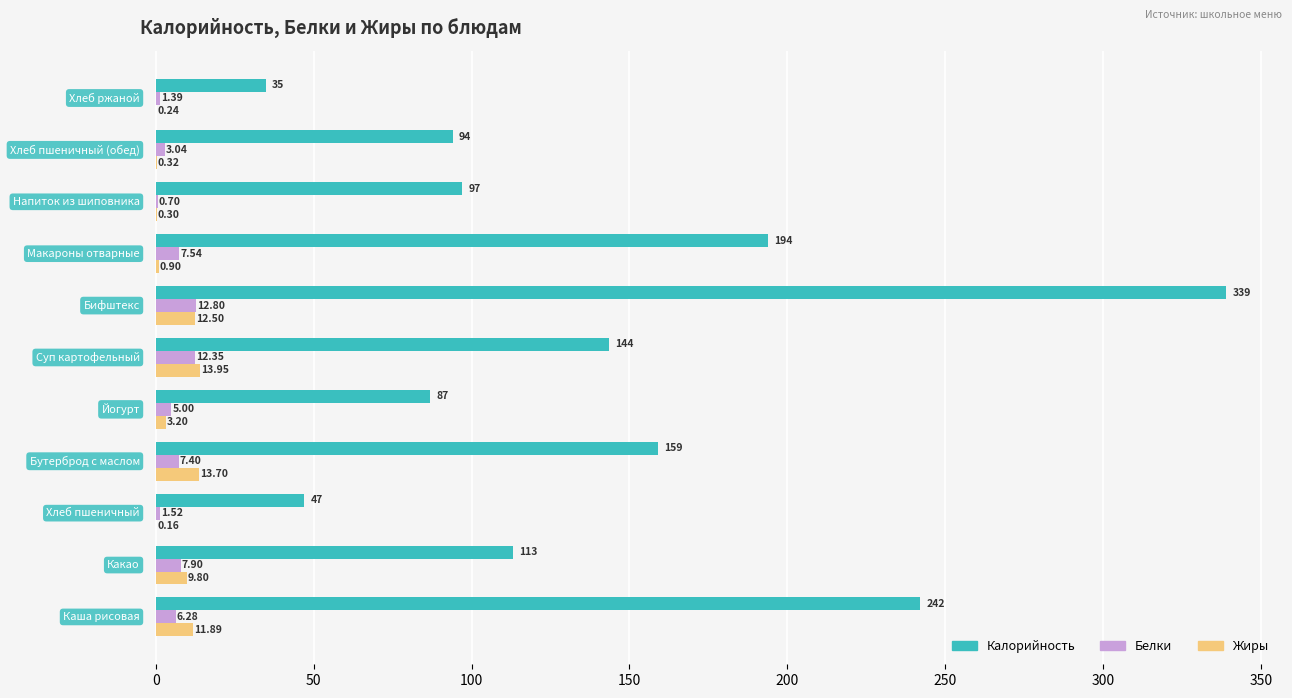

What is the sum of all Белки values?

65.9